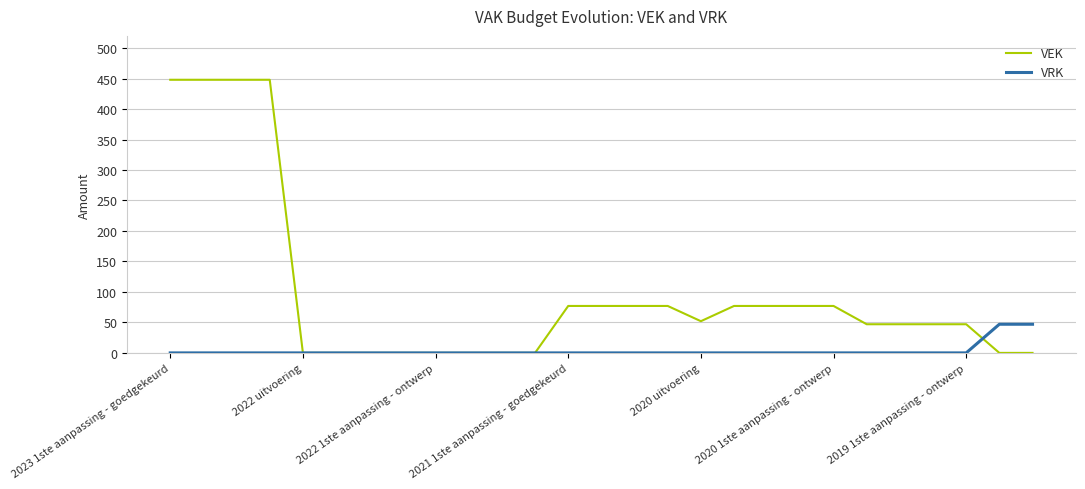

Rank the series by their maximum value, from lowest to highest.

VRK, VEK